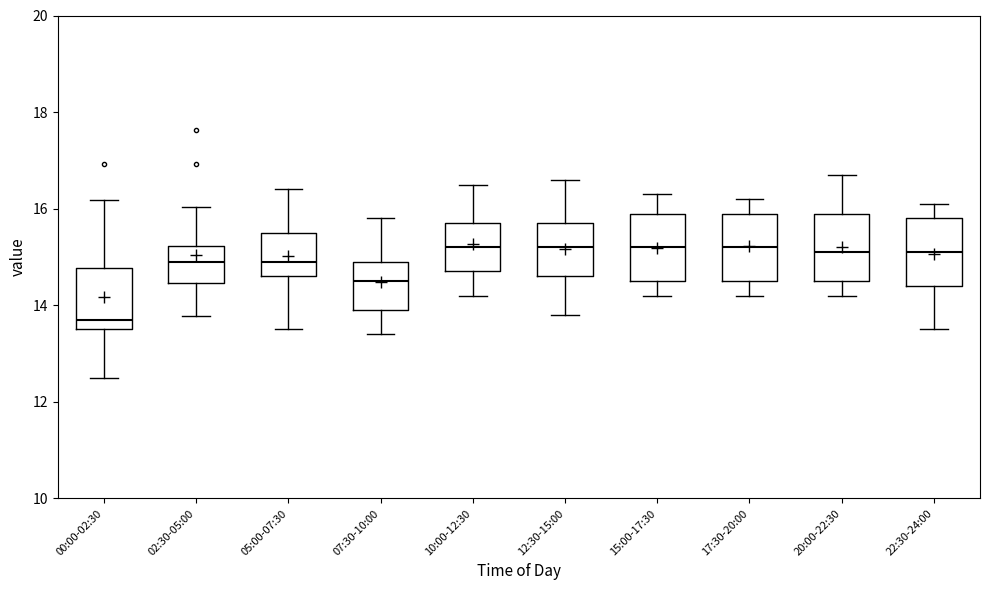

Reading left to right, read every box against the y-axis: the position of its median line, the range the box covers, and the ends of its whiskers. The values are not printed on the chart, so give them approximately, as read against the axis.

00:00-02:30: median 13.8, box 13.6 to 14.8, whiskers 12.6 to 16.2
02:30-05:00: median 15.0, box 14.4 to 15.2, whiskers 13.8 to 16.0
05:00-07:30: median 15.0, box 14.6 to 15.6, whiskers 13.6 to 16.4
07:30-10:00: median 14.6, box 14.0 to 15.0, whiskers 13.4 to 15.8
10:00-12:30: median 15.2, box 14.8 to 15.8, whiskers 14.2 to 16.6
12:30-15:00: median 15.2, box 14.6 to 15.8, whiskers 13.8 to 16.6
15:00-17:30: median 15.2, box 14.6 to 16.0, whiskers 14.2 to 16.4
17:30-20:00: median 15.2, box 14.6 to 16.0, whiskers 14.2 to 16.2
20:00-22:30: median 15.2, box 14.6 to 16.0, whiskers 14.2 to 16.8
22:30-24:00: median 15.2, box 14.4 to 15.8, whiskers 13.6 to 16.2